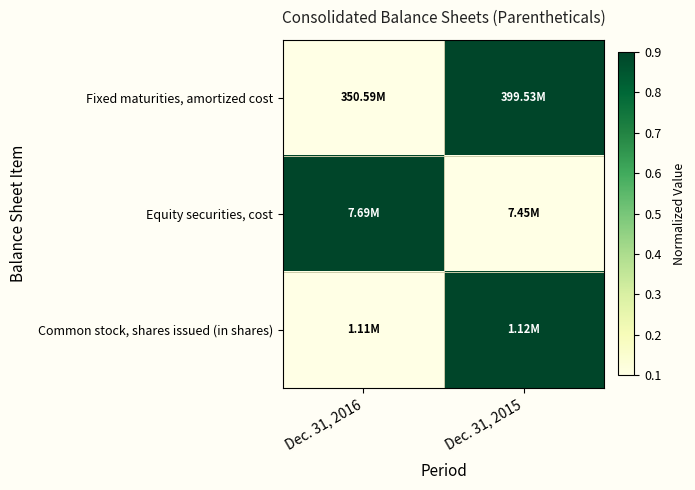

At which category is the sum across all series the highest?

Dec. 31, 2015